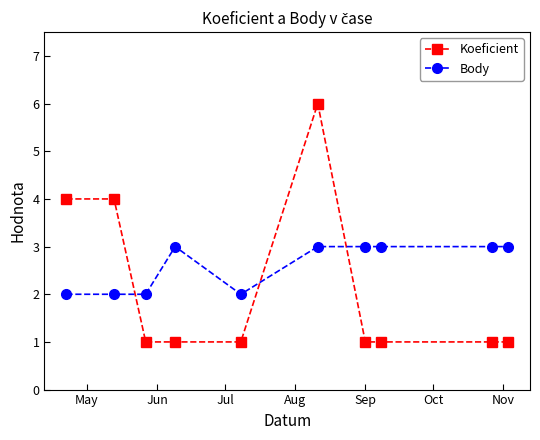

Does the chart display data point markers on the line(s)?

Yes